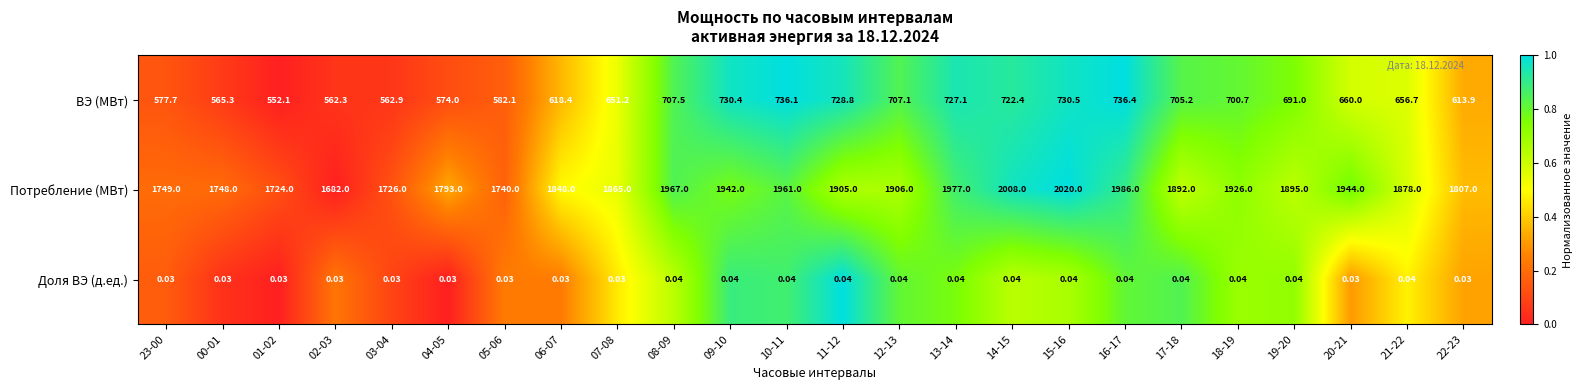

What is the total value across all series at 12-13?

2613.1